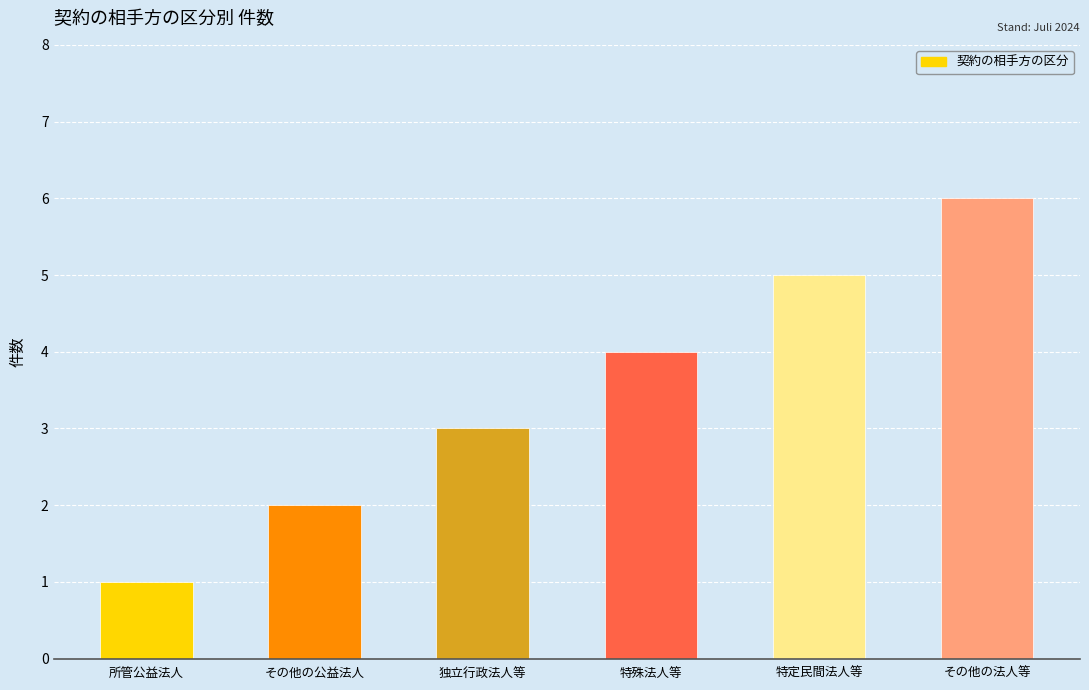

What is the label of the 4th bar from the left?

特殊法人等